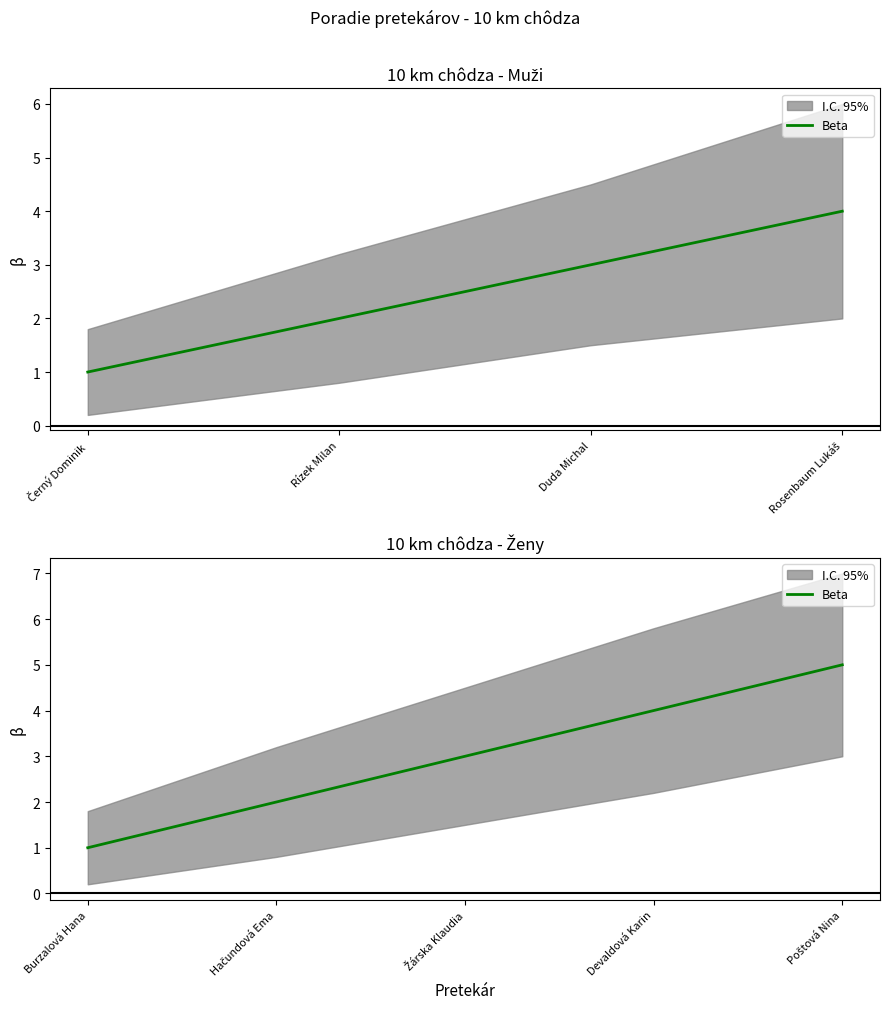

What is the difference between the second highest and minimum values?

3